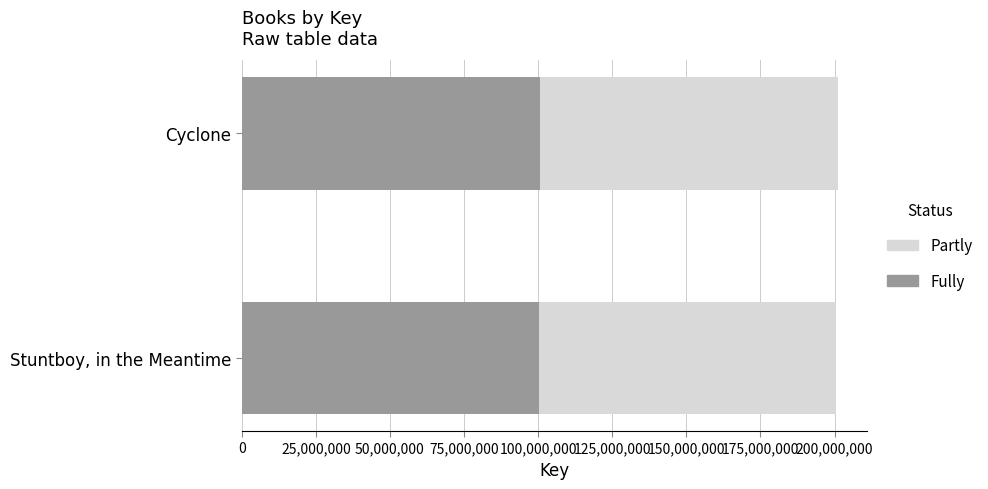

What are all the series names shown in the legend?

Partly, Fully